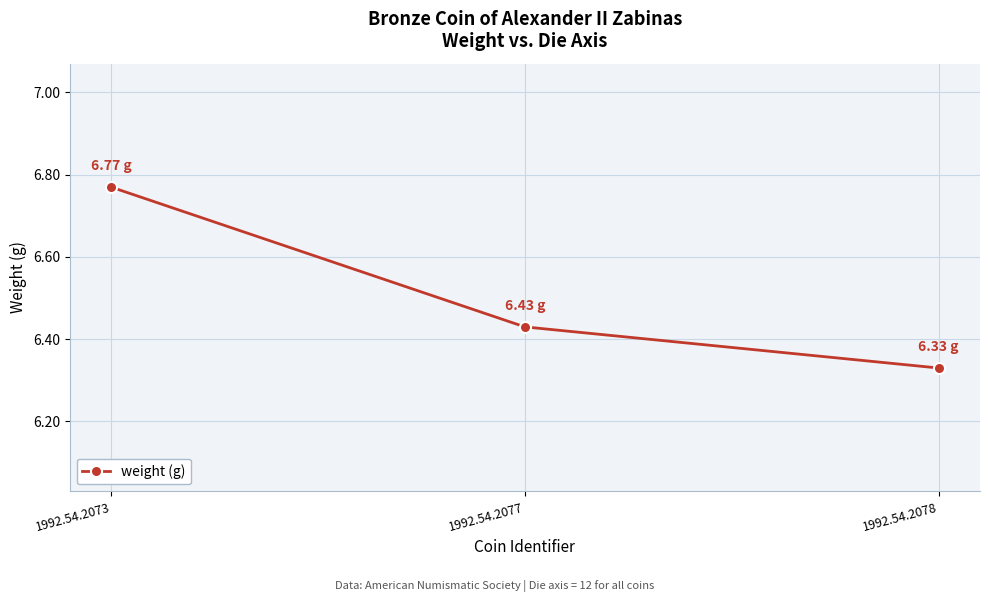

Between 1992.54.2078 and 1992.54.2073, which is larger?

1992.54.2073